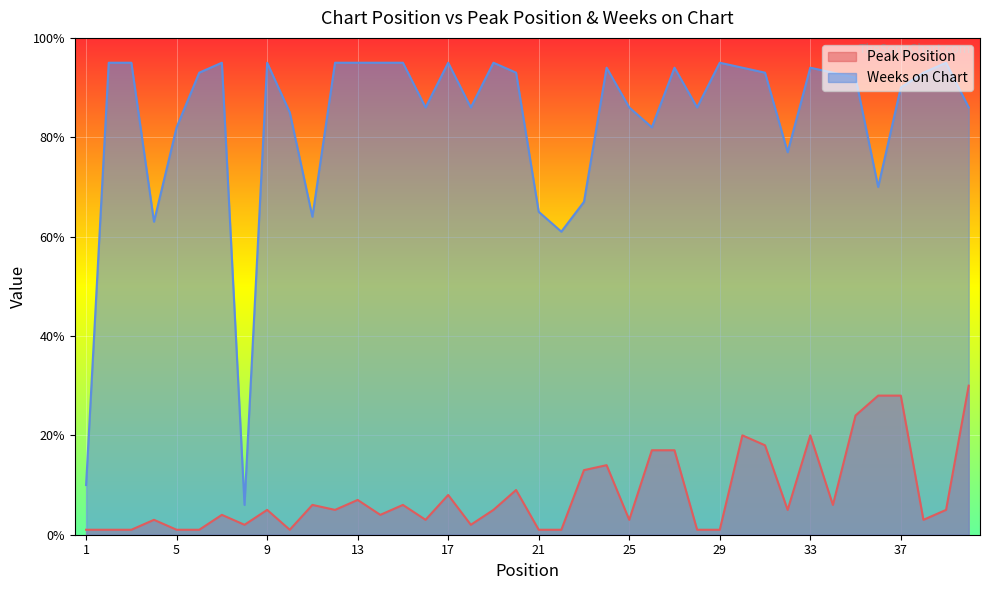

The value of Weeks on Chart at 27 is 36. True or false?

False